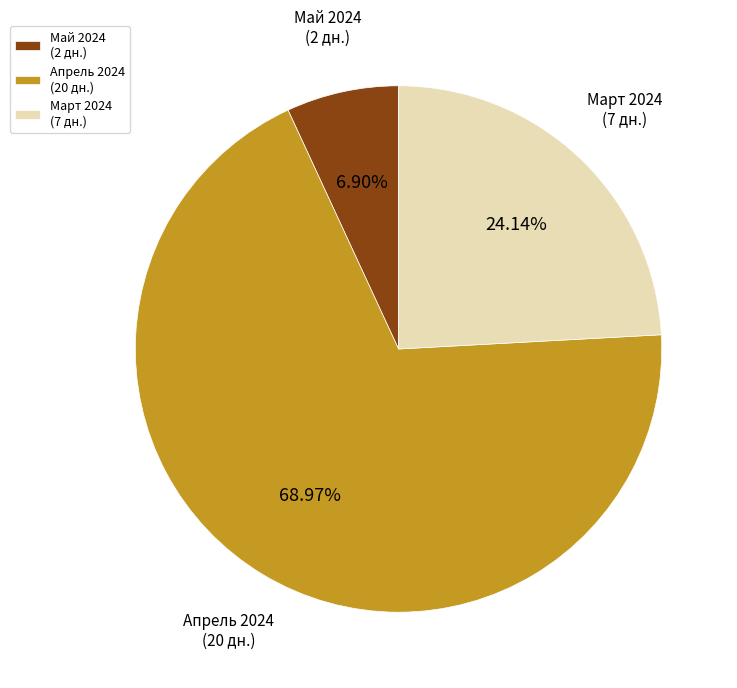

Which slice is the smallest?

Май 2024 (2 дн.)